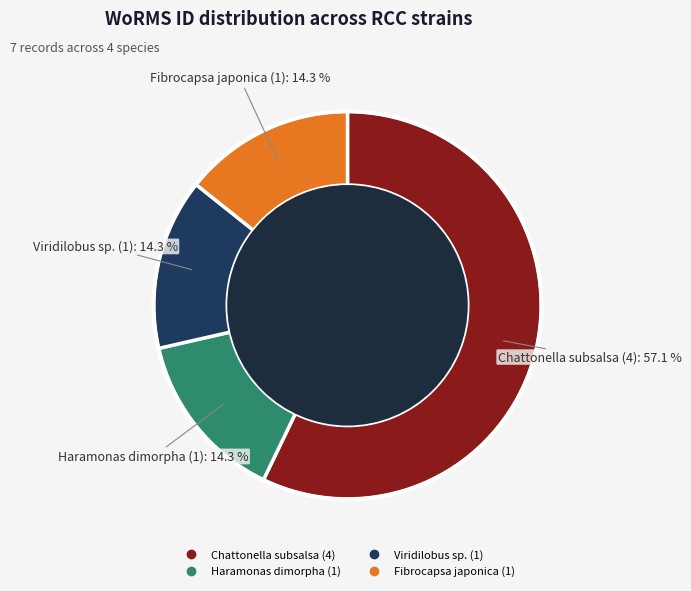

How many segments does this pie chart have?

4